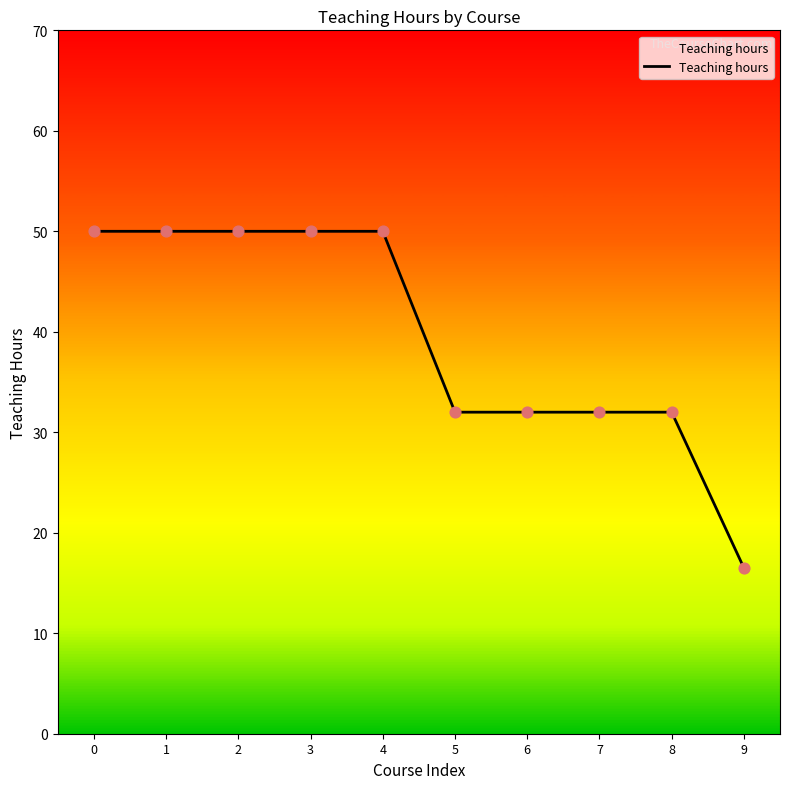

Which has a higher value, 3 or 9?

3